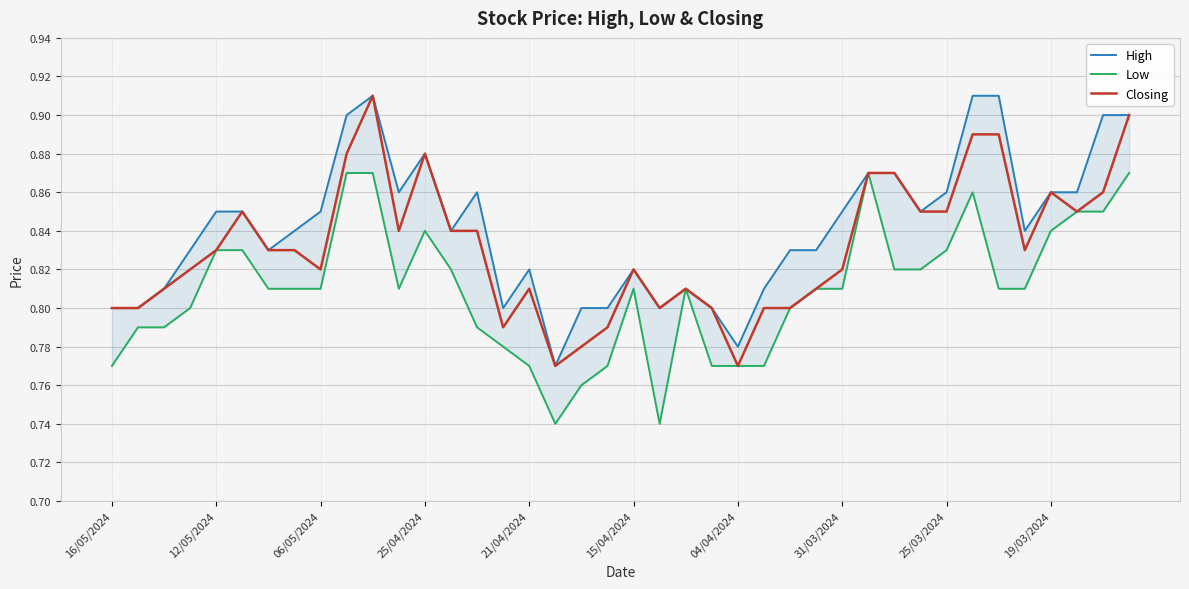

True or false: High and Closing intersect in this chart.

False